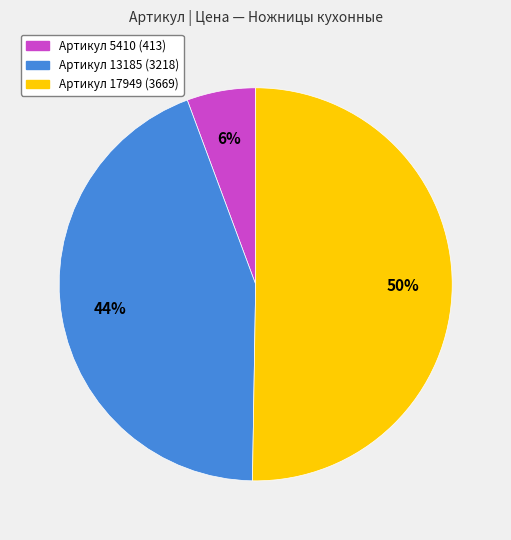

To the nearest percent, what is the average slice percentage?

33%